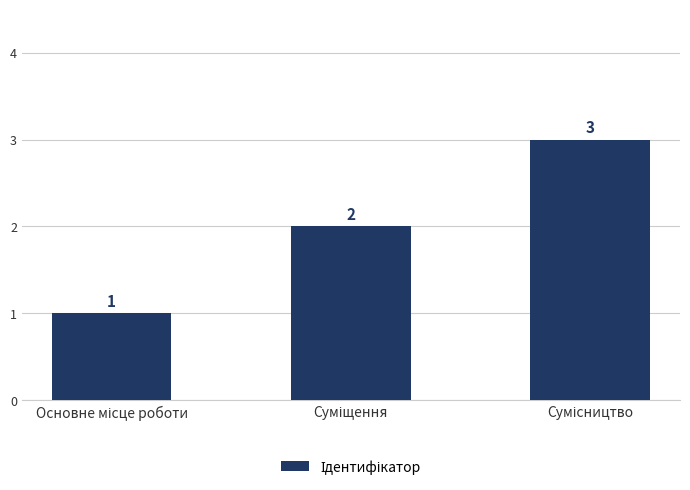

Count the number of categories in the chart.

3